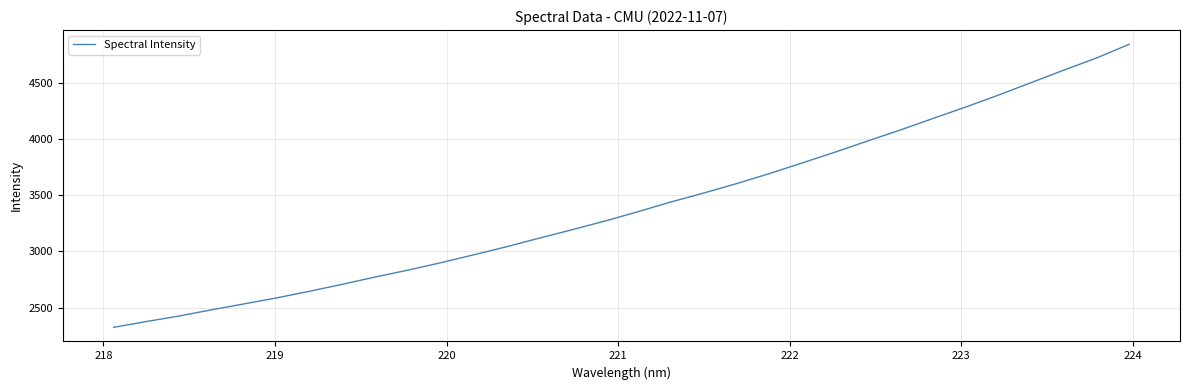

True or false: the data has more than 0 interior local peaks.

False